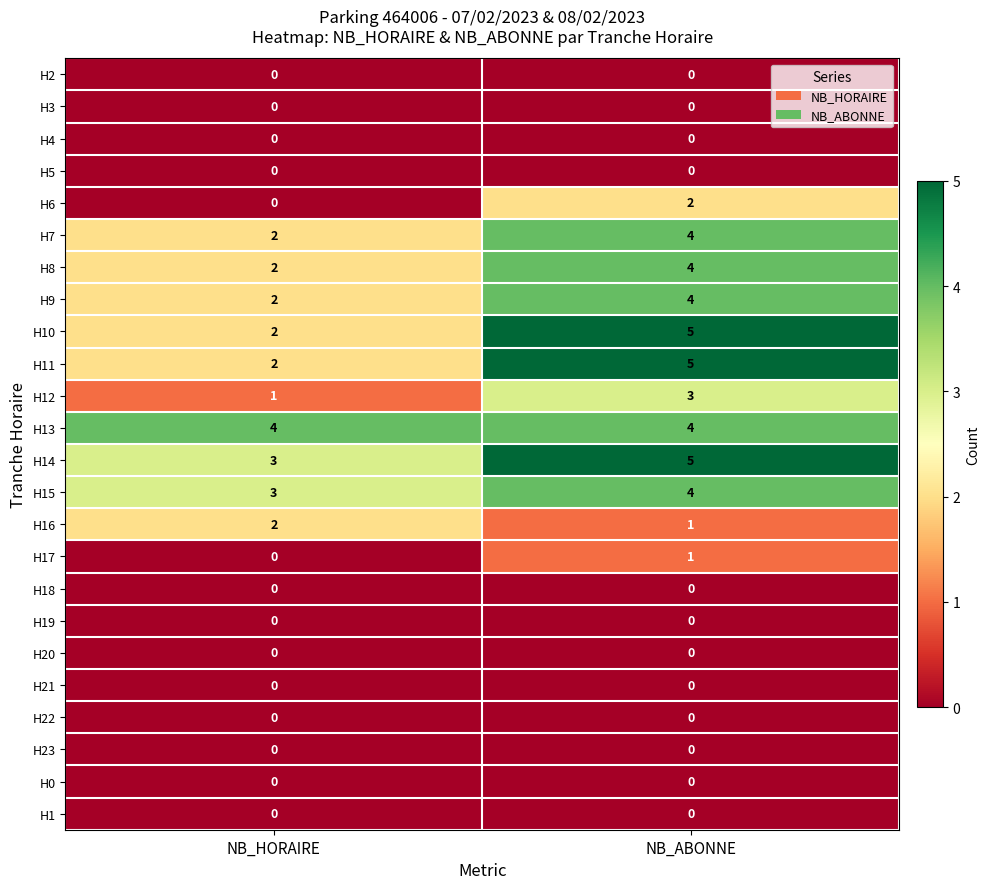

What is the spread (max minus min) of values at NB_ABONNE?

5